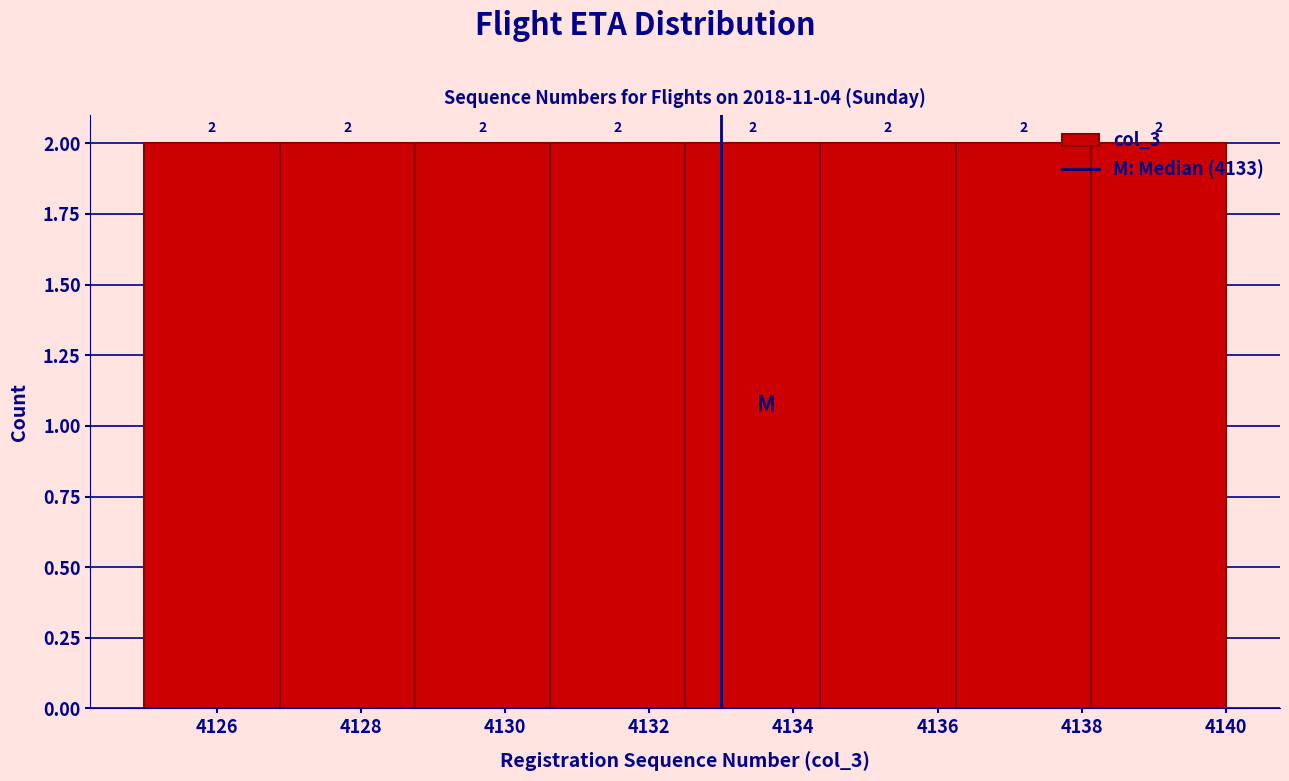

Reading left to right, transcribe this chart: for each bar, give the range it covers on the x-axis and its height. The bar edges are not printed on the chart, so give them approximately, as read against the axis.

4125.0 to 4126.8: 2
4126.8 to 4128.8: 2
4128.8 to 4130.6: 2
4130.6 to 4132.6: 2
4132.6 to 4134.4: 2
4134.4 to 4136.2: 2
4136.2 to 4138.2: 2
4138.2 to 4140.0: 2